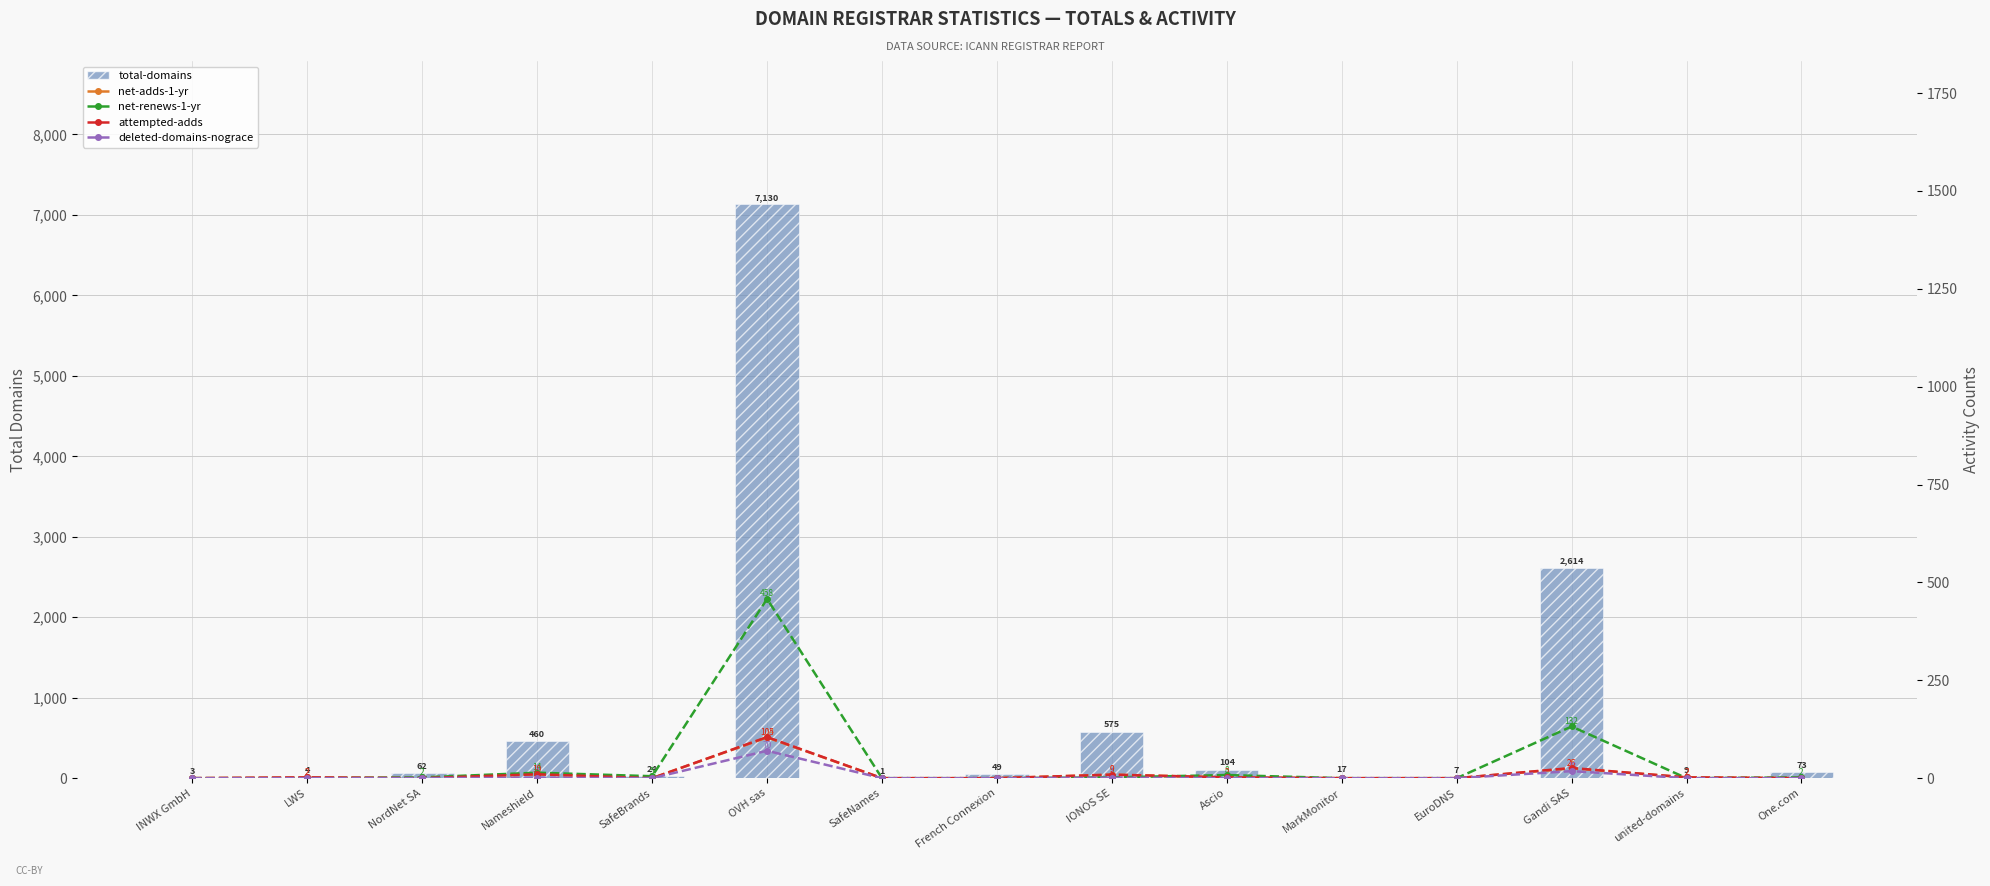

Reading right to left, transcribe all the data shown in this chart.

total-domains: 73	9	2614	7	17	104	575	49	1	7130	24	460	62	4	3
net-adds-1-yr: 0	2	25	0	0	2	9	0	0	104	0	10	0	2	0
net-renews-1-yr: 2	0	132	0	0	8	2	0	0	458	5	14	2	0	0
attempted-adds: 0	2	26	0	0	2	9	0	0	105	0	10	0	2	0
deleted-domains-nograce: 0	0	18	0	0	0	1	0	0	70	0	1	0	0	0